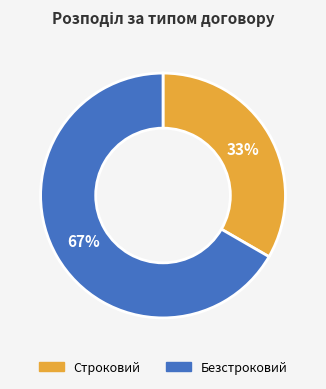

Which category has the biggest portion of the pie?

Безстроковий